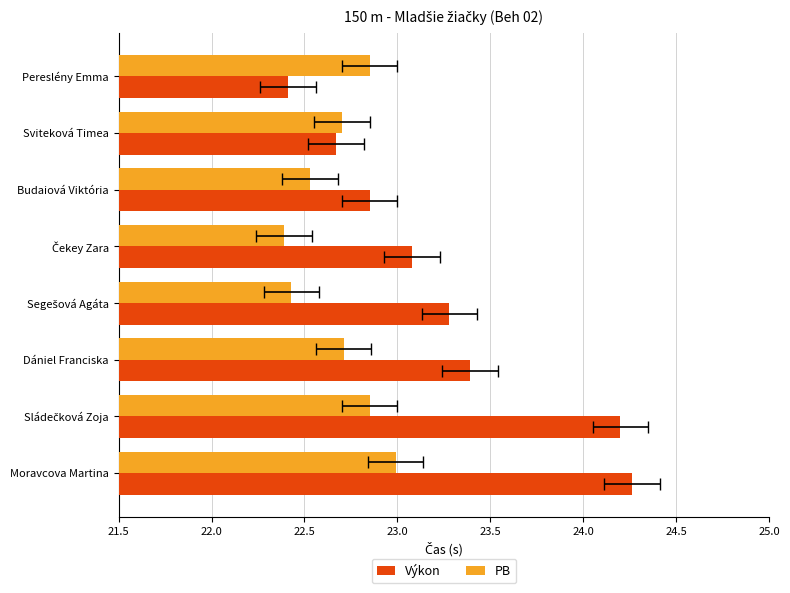

Reading left to right, transcribe all the data shown in this chart.

Výkon: 22.4	22.7	22.9	23.1	23.3	23.4	24.2	24.3
PB: 22.9	22.7	22.5	22.4	22.4	22.7	22.9	23.0